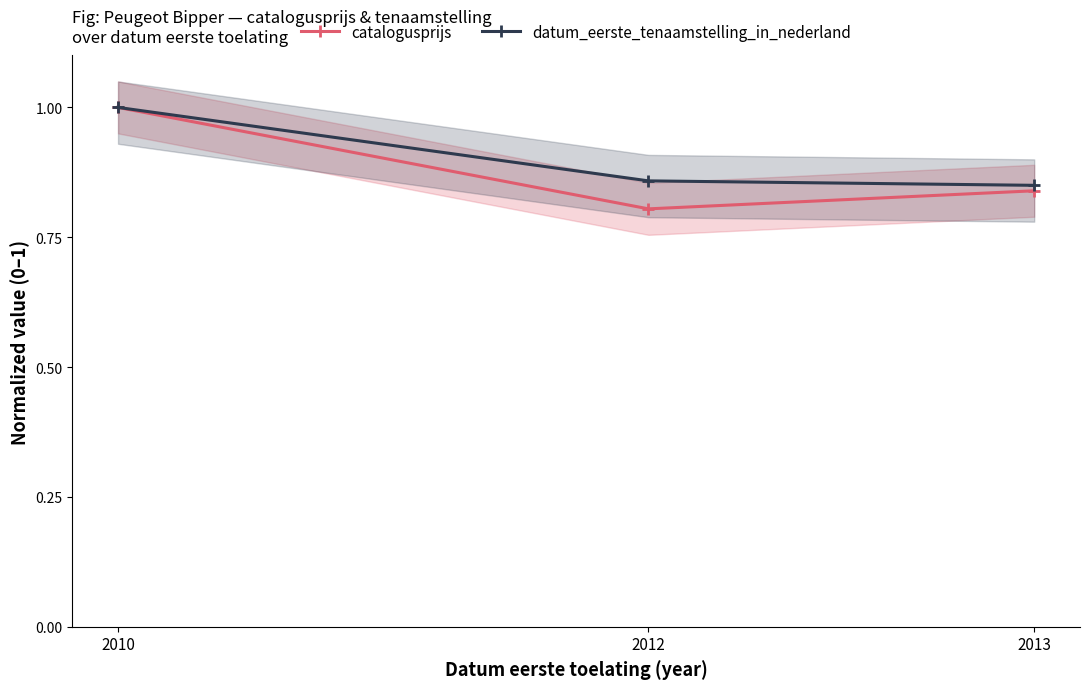

Which series has the largest total across all categories?

datum_eerste_tenaamstelling_in_nederland